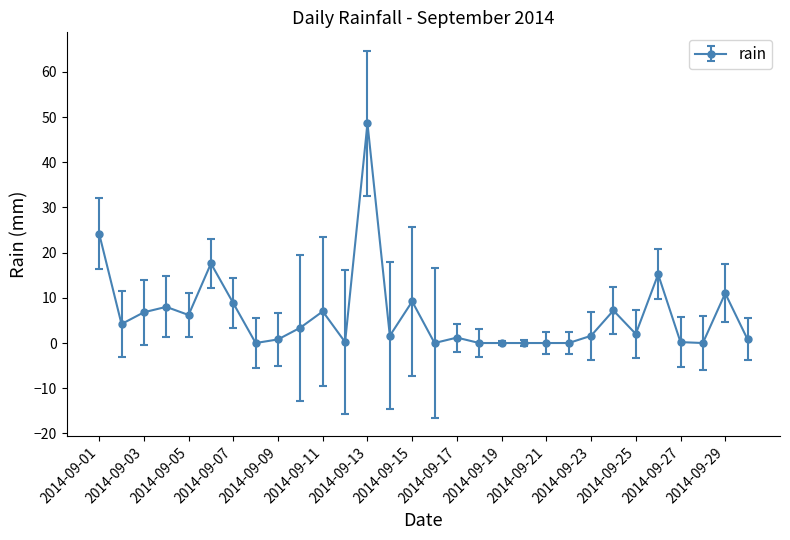

What is the difference between the second highest and second lowest values?

24.2